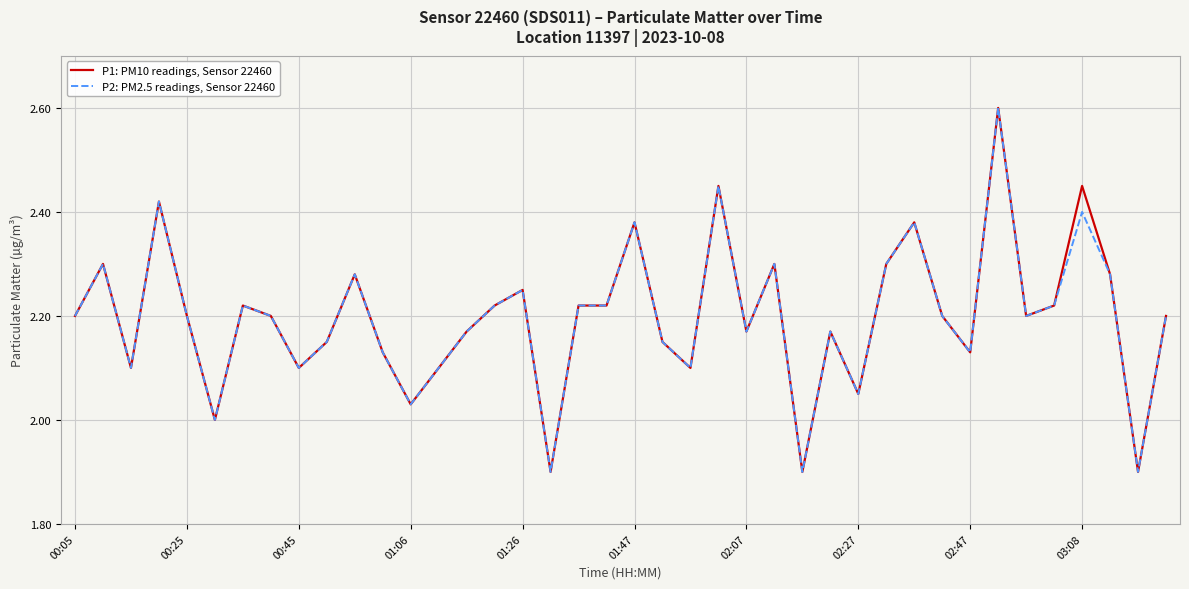

What is the difference between the maximum and second lowest values in the P2: PM2.5 readings, Sensor 22460 series?

0.7